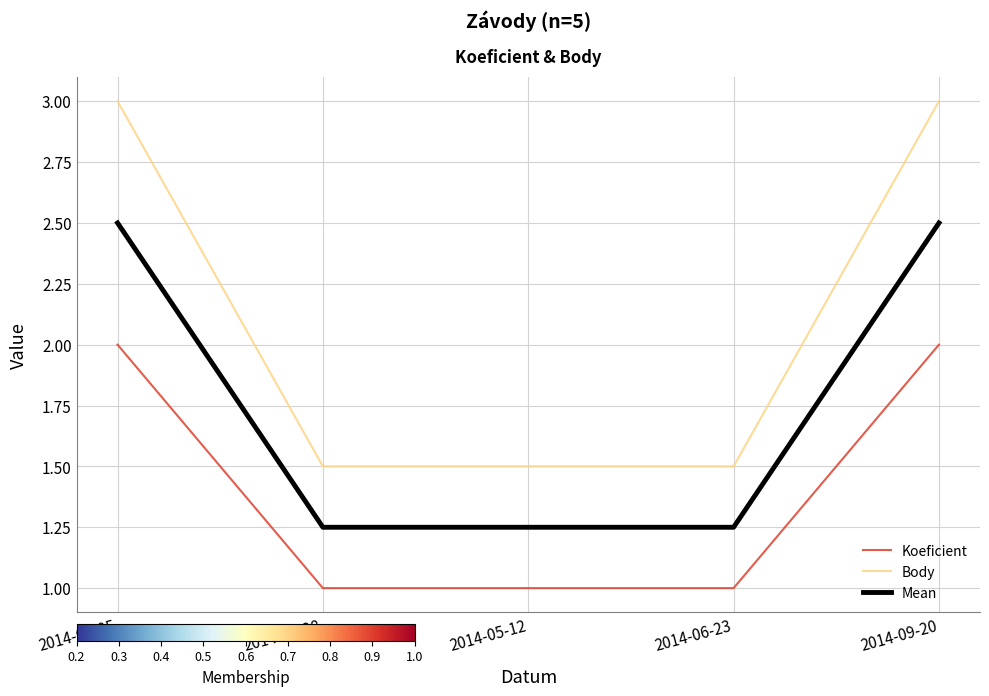

Rank the series by their maximum value, from highest to lowest.

Body, Mean, Koeficient